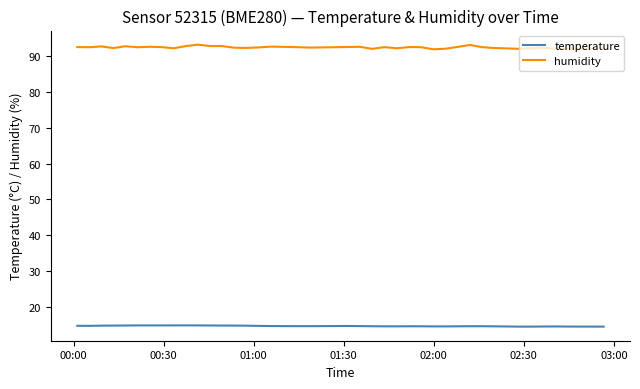

What is the highest value of the temperature series?

14.9